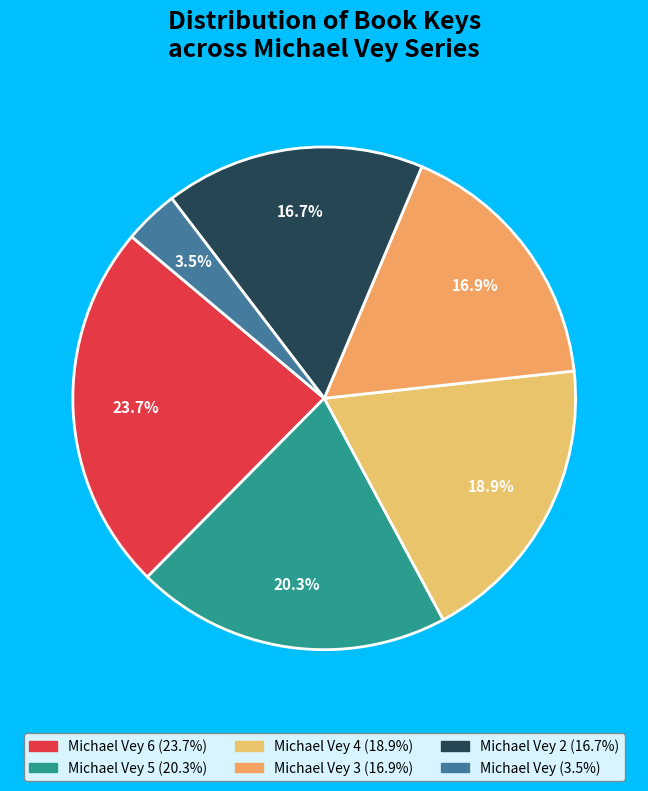

Count the number of slices in the pie.

6